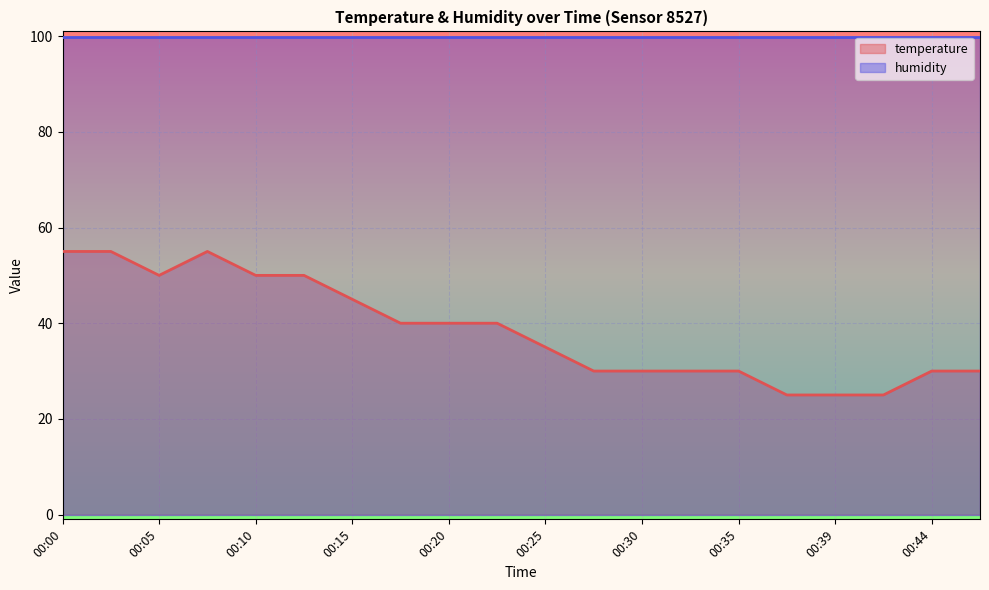

Count the number of values greater than 40.

7